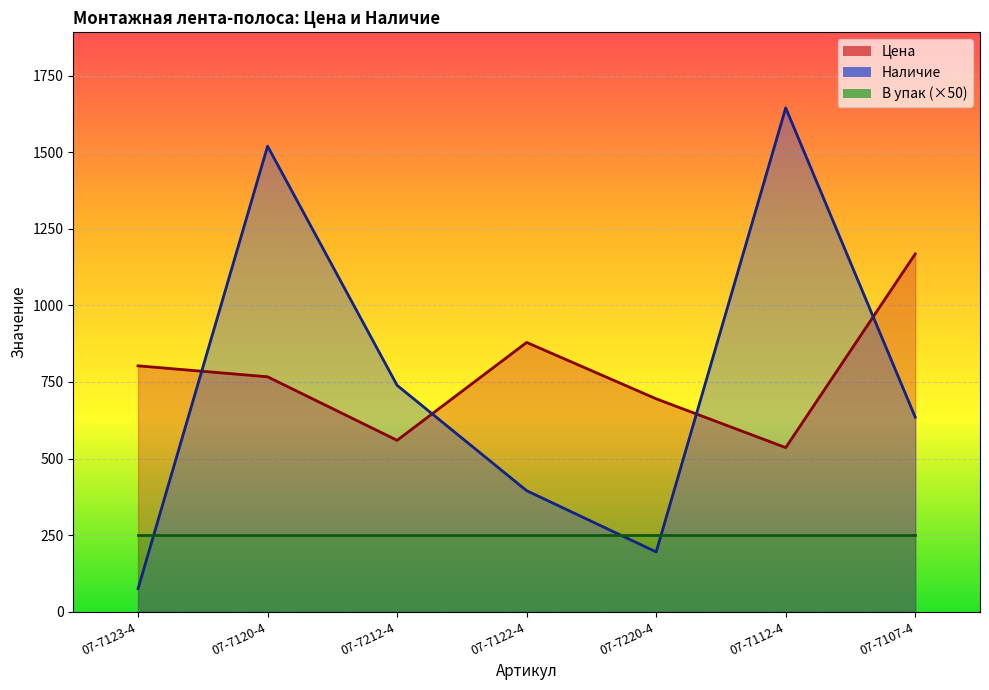

Is the value of Наличие at 07-7123-4 greater than the value of Цена at 07-7122-4?

No